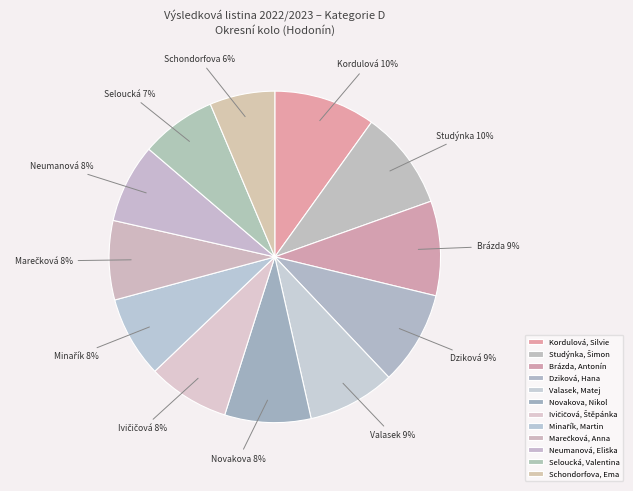

What percentage is the Valasek, Matej slice, to the nearest percent?

9%